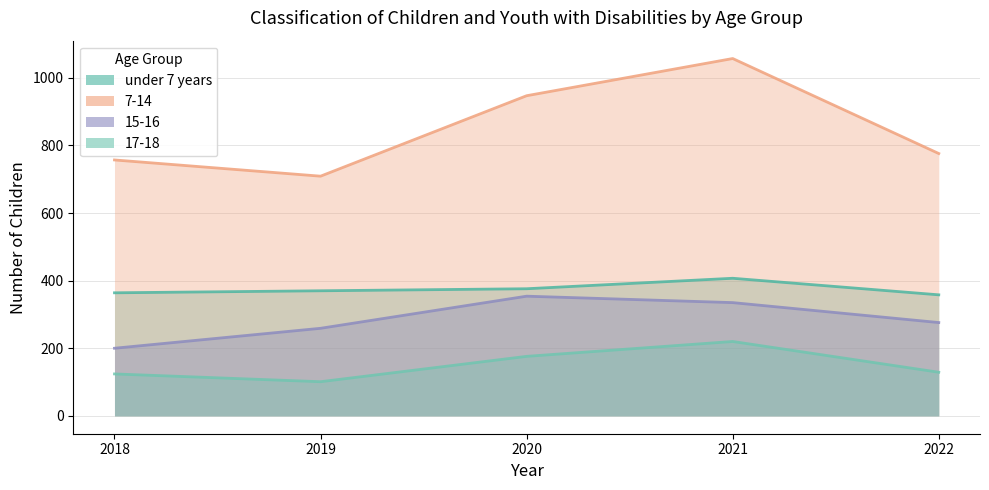

How many values are below 370?

2